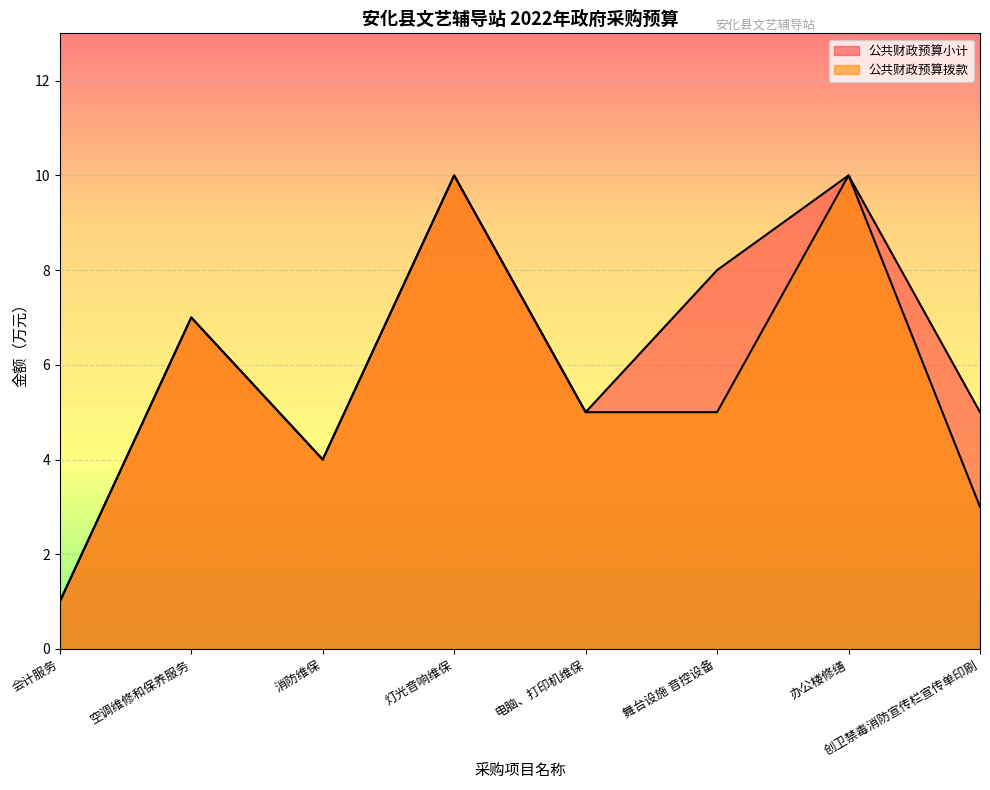

What are all the series names shown in the legend?

公共财政预算小计, 公共财政预算拨款